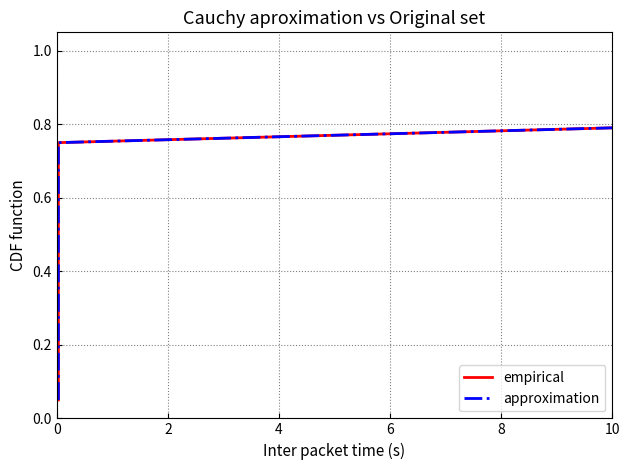

Which series has the largest total across all categories?

empirical